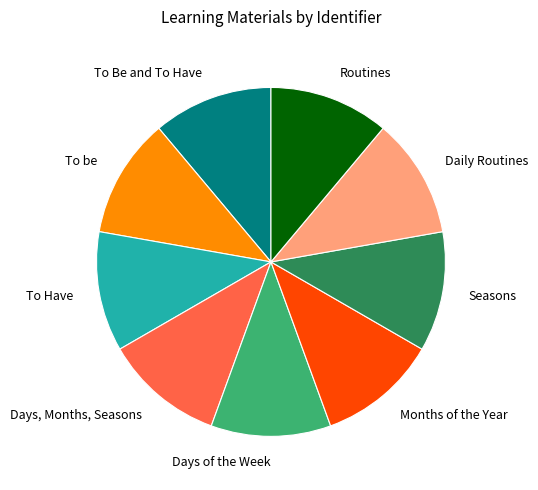

Is there a majority slice in this chart?

No